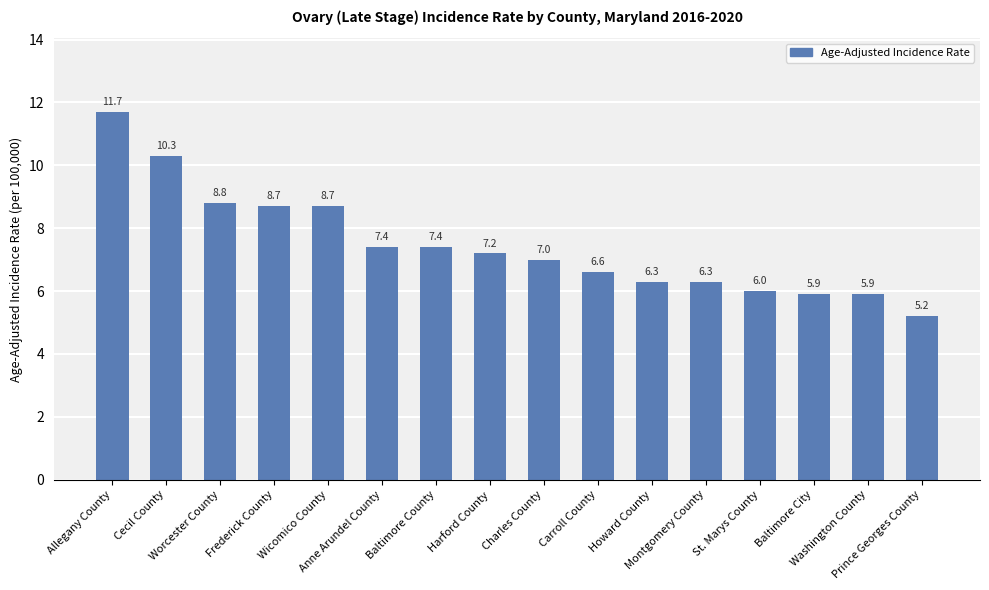

What is the average value?

7.5